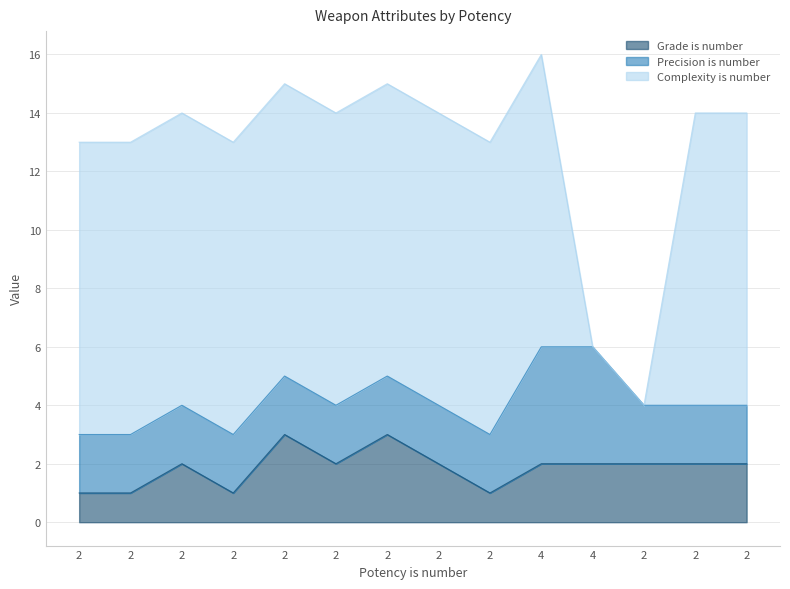

Reading left to right, list all the values displayed in this chart.

Grade is number: 1	1	2	1	3	2	3	2	1	2	2	2	2	2
Precision is number: 2	2	2	2	2	2	2	2	2	4	4	2	2	2
Complexity is number: 10	10	10	10	10	10	10	10	10	10	0	0	10	10